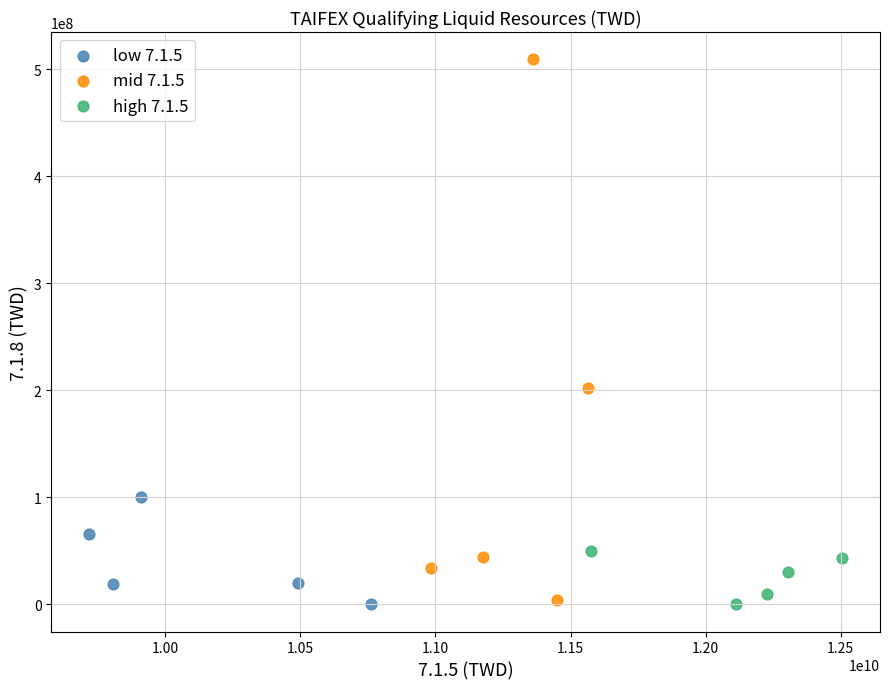

Which series reaches the maximum Y coordinate?

mid 7.1.5